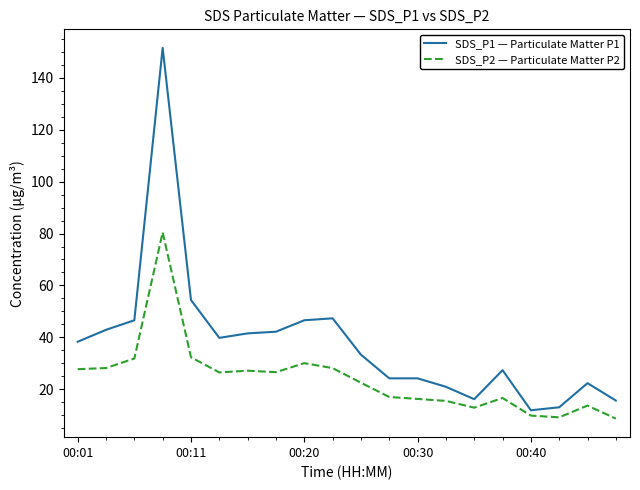

Which series has the widest spread of values?

SDS_P1 — Particulate Matter P1